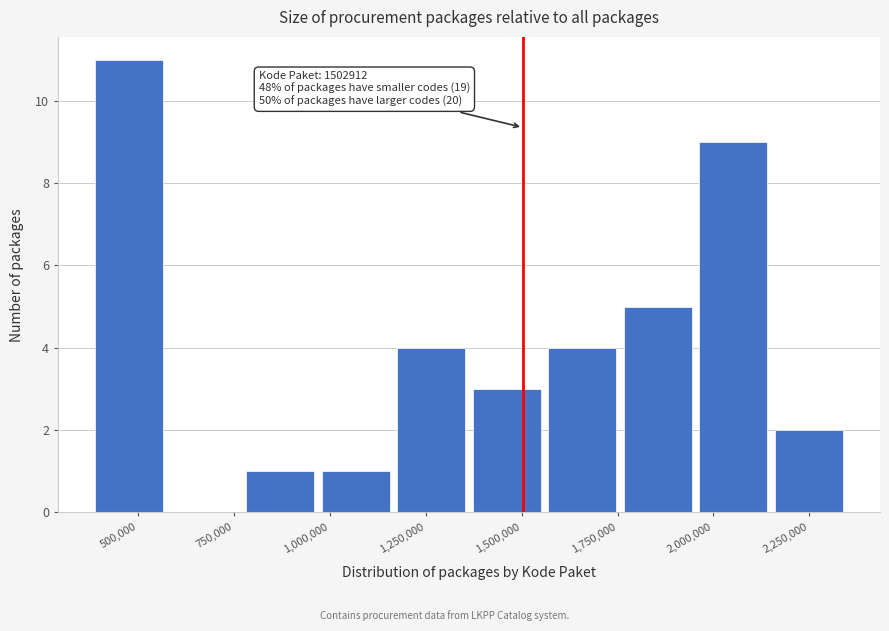

Around what value on the x-axis is the tallest bar? Give the approximate position of its centre, as read against the axis.

500000